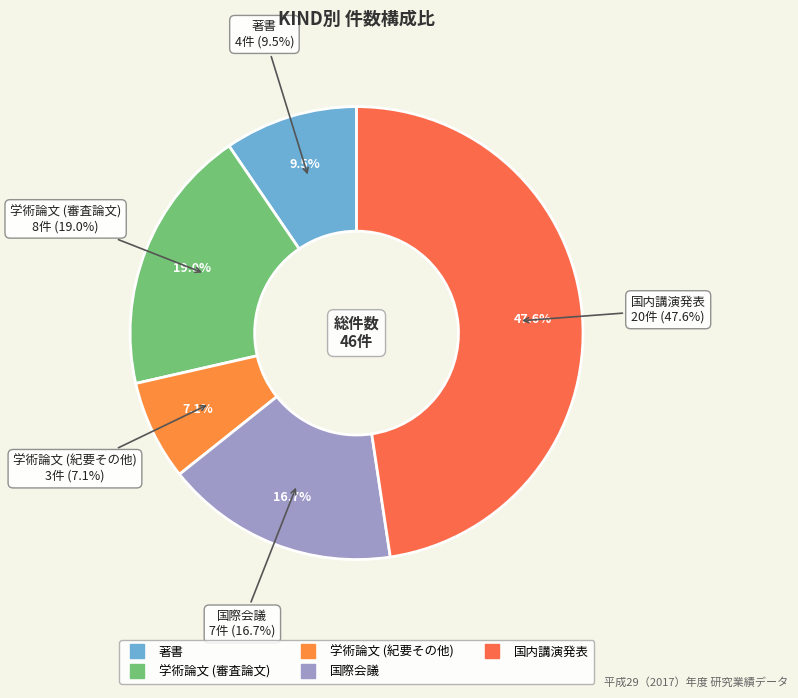

True or false: 著書 accounts for 1% of the total.

False